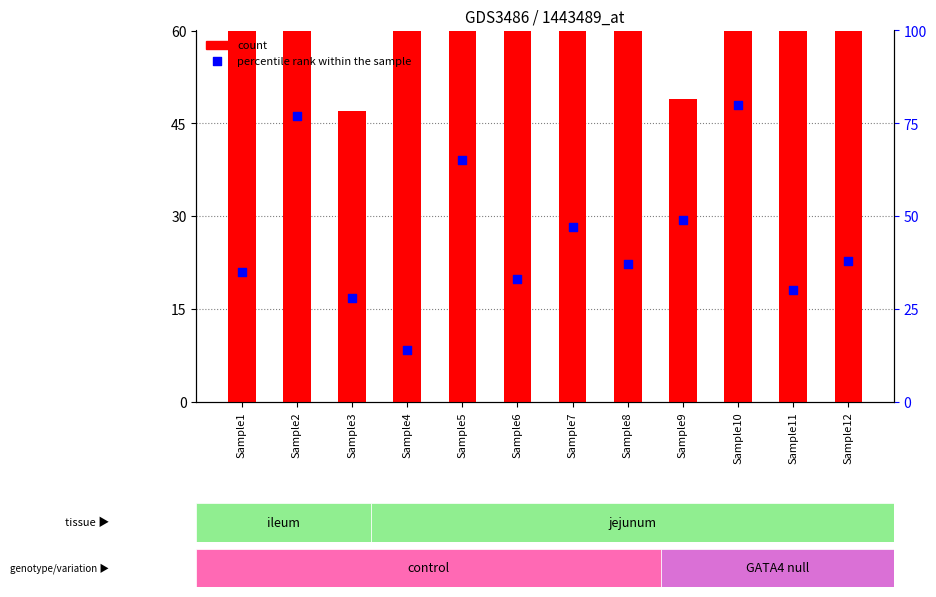

Which series contains the lowest Y value?

percentile rank within the sample